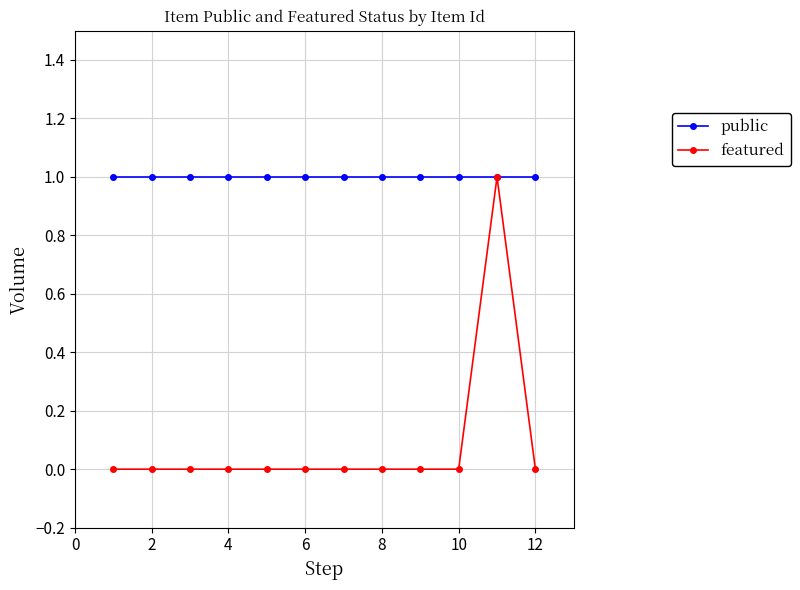

What are all the series names shown in the legend?

public, featured